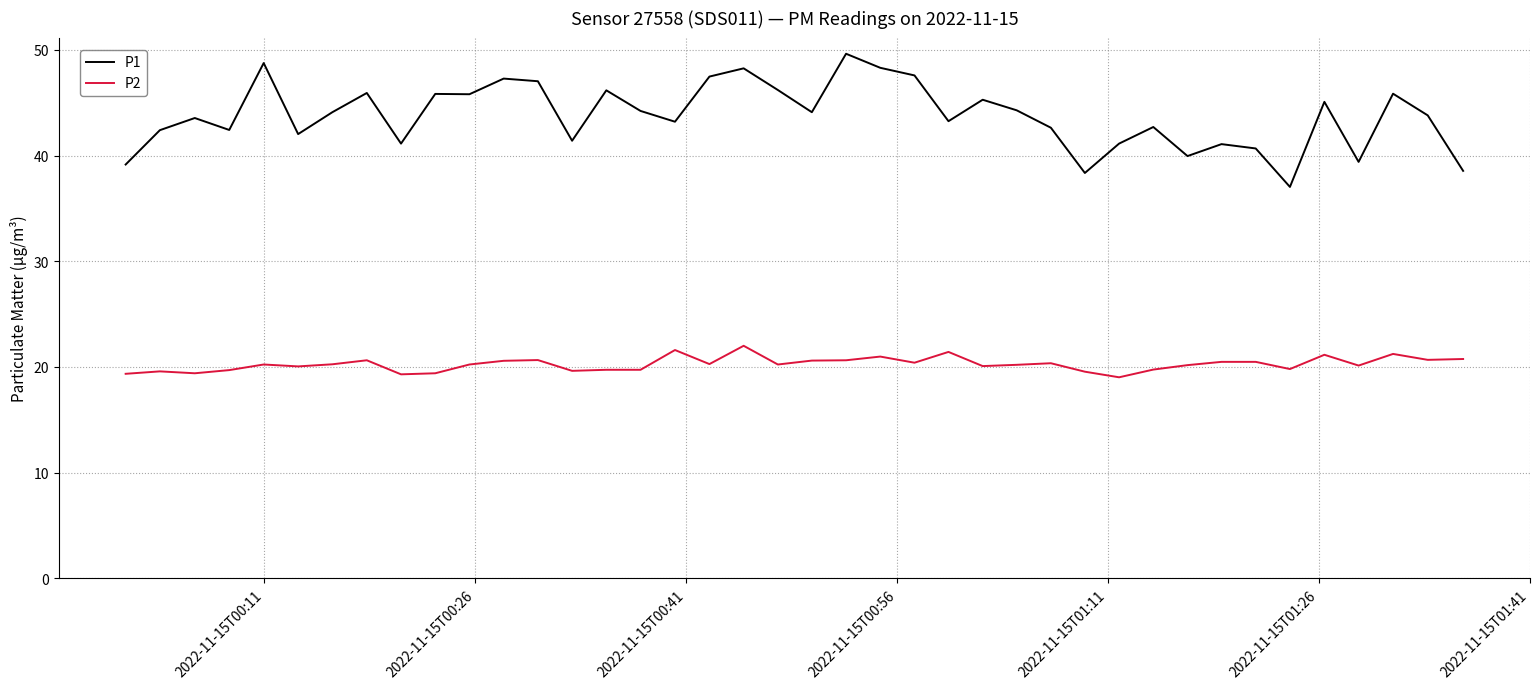

What is the minimum value shown in the chart?

19.0